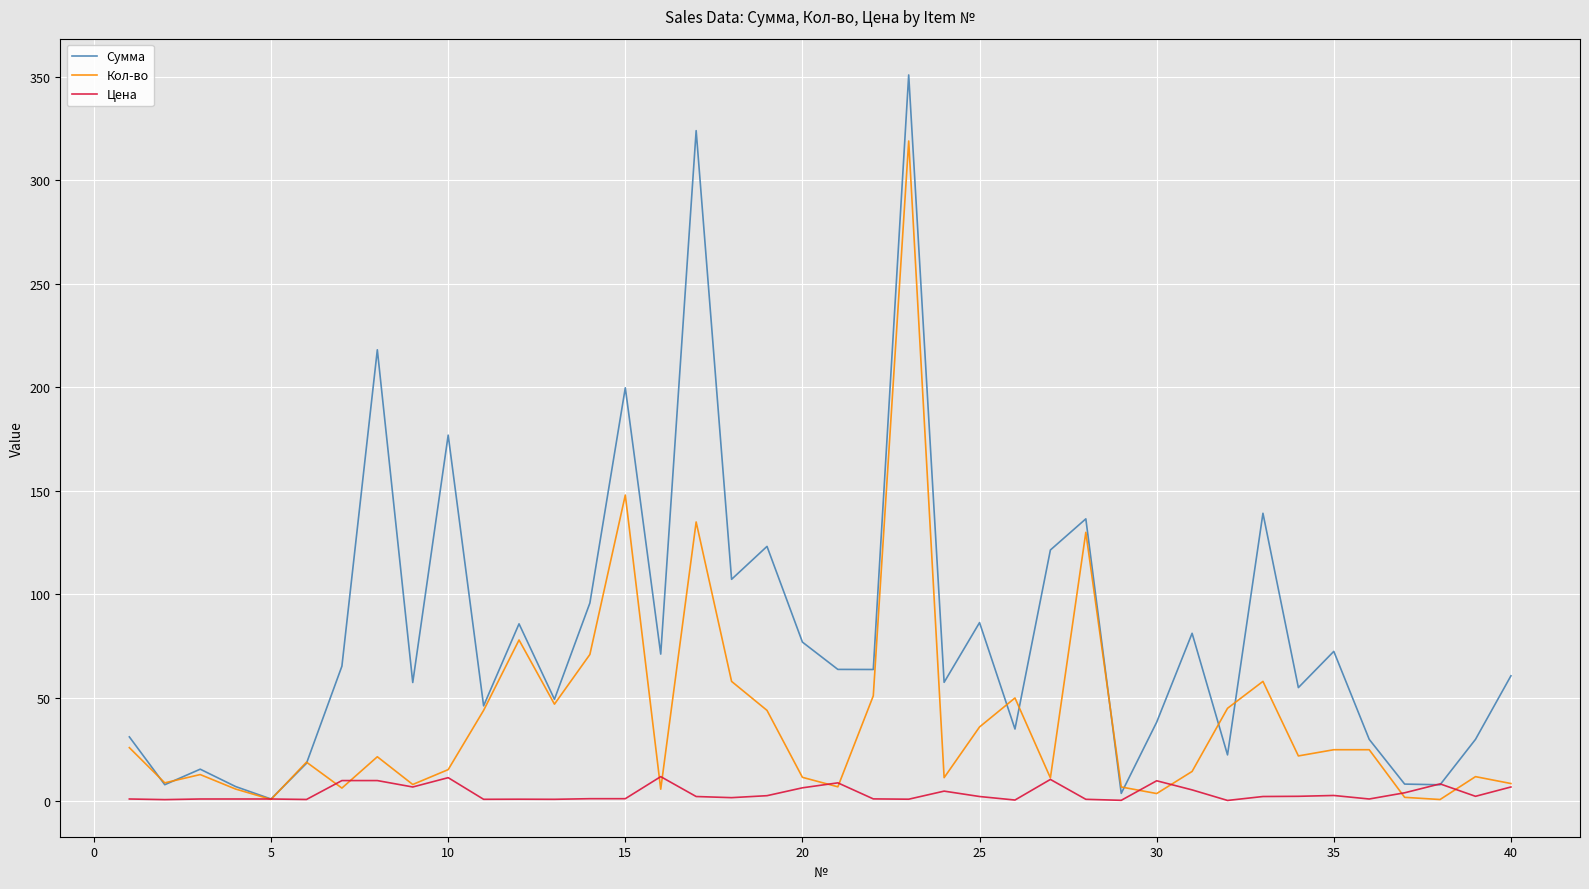

What is the maximum value shown in the chart?

350.9